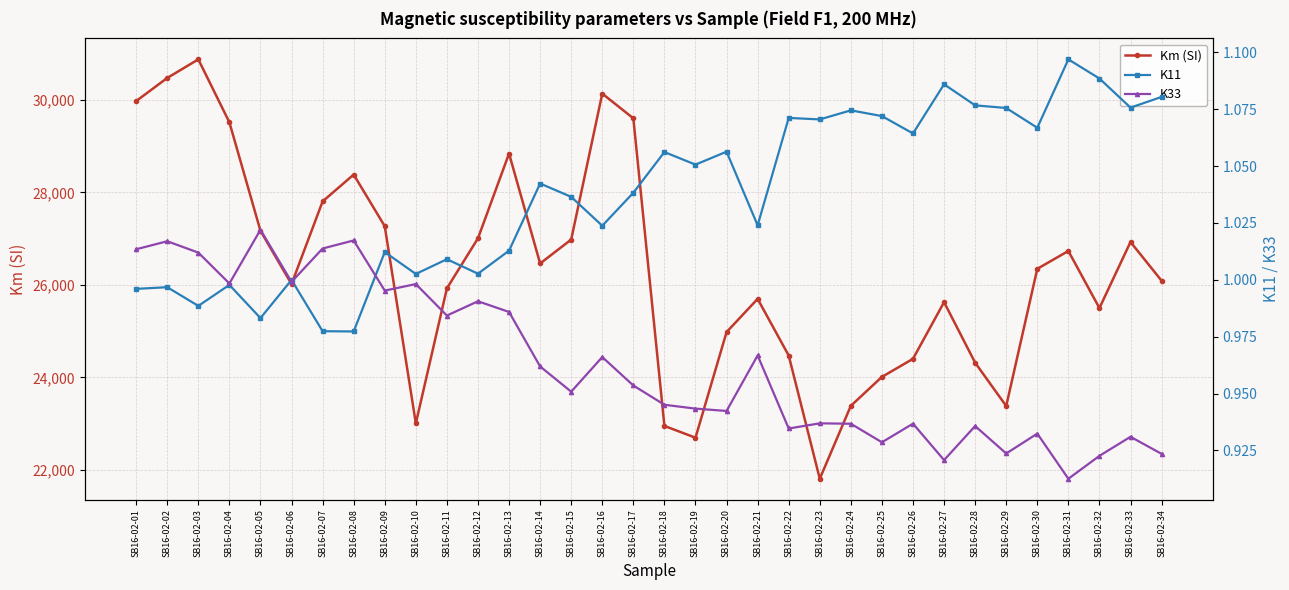

True or false: Km (SI) and K33 intersect in this chart.

False